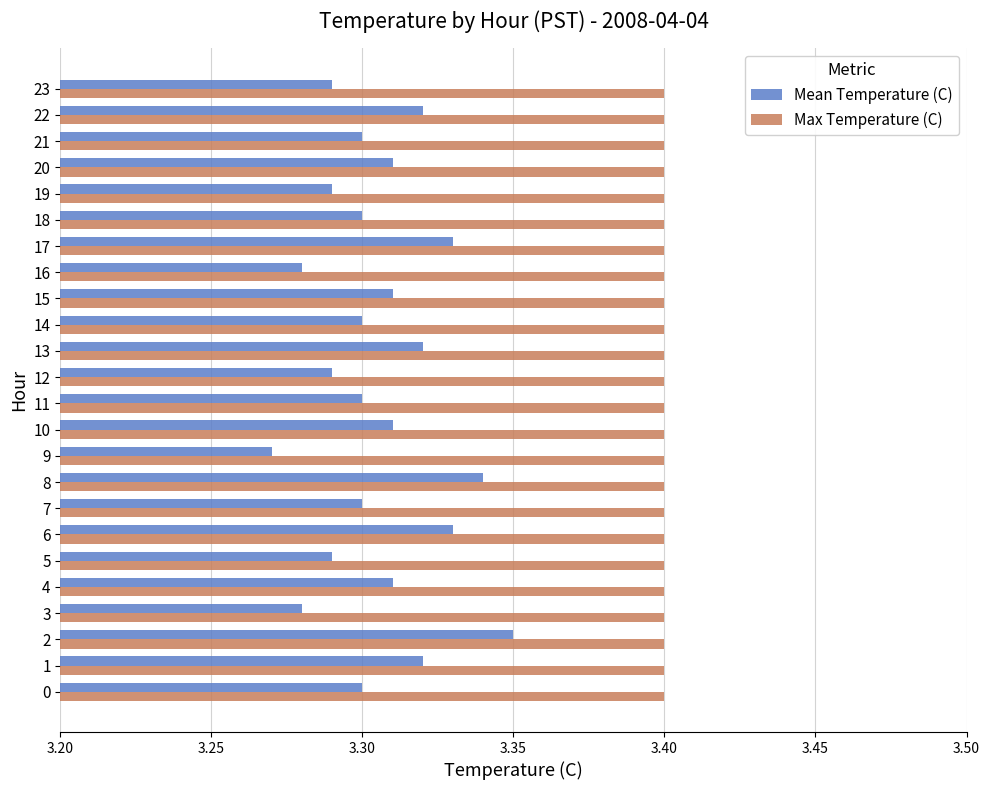

Is it true that Max Temperature (C) equals 0.2 at 18?

False